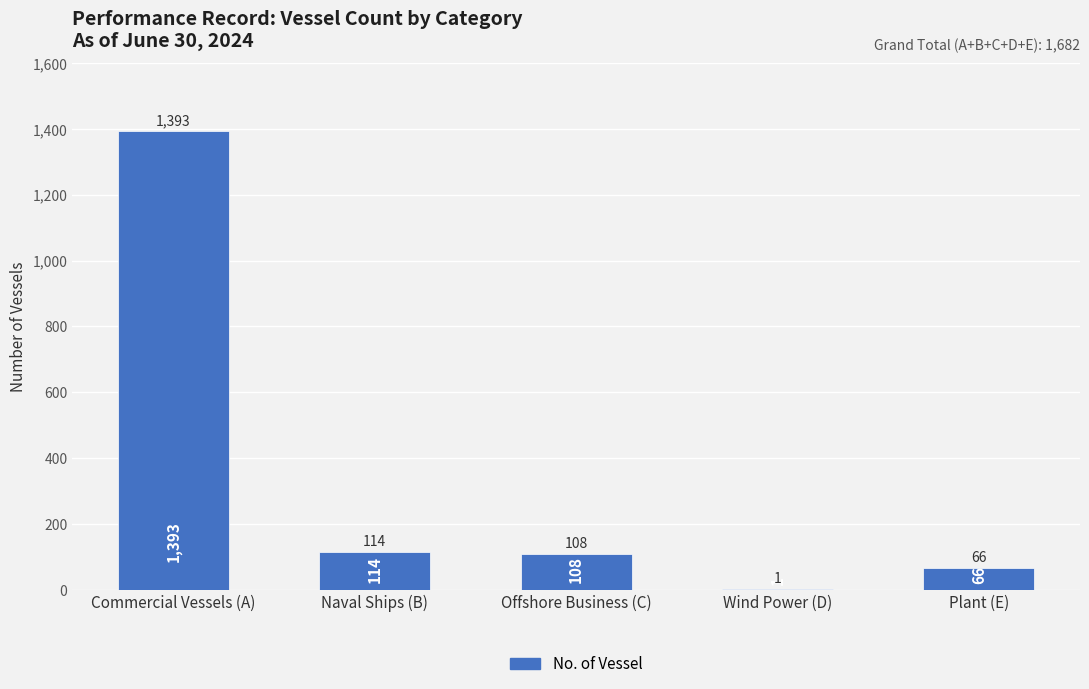

Is it true that the value at Plant (E) is 66?

True